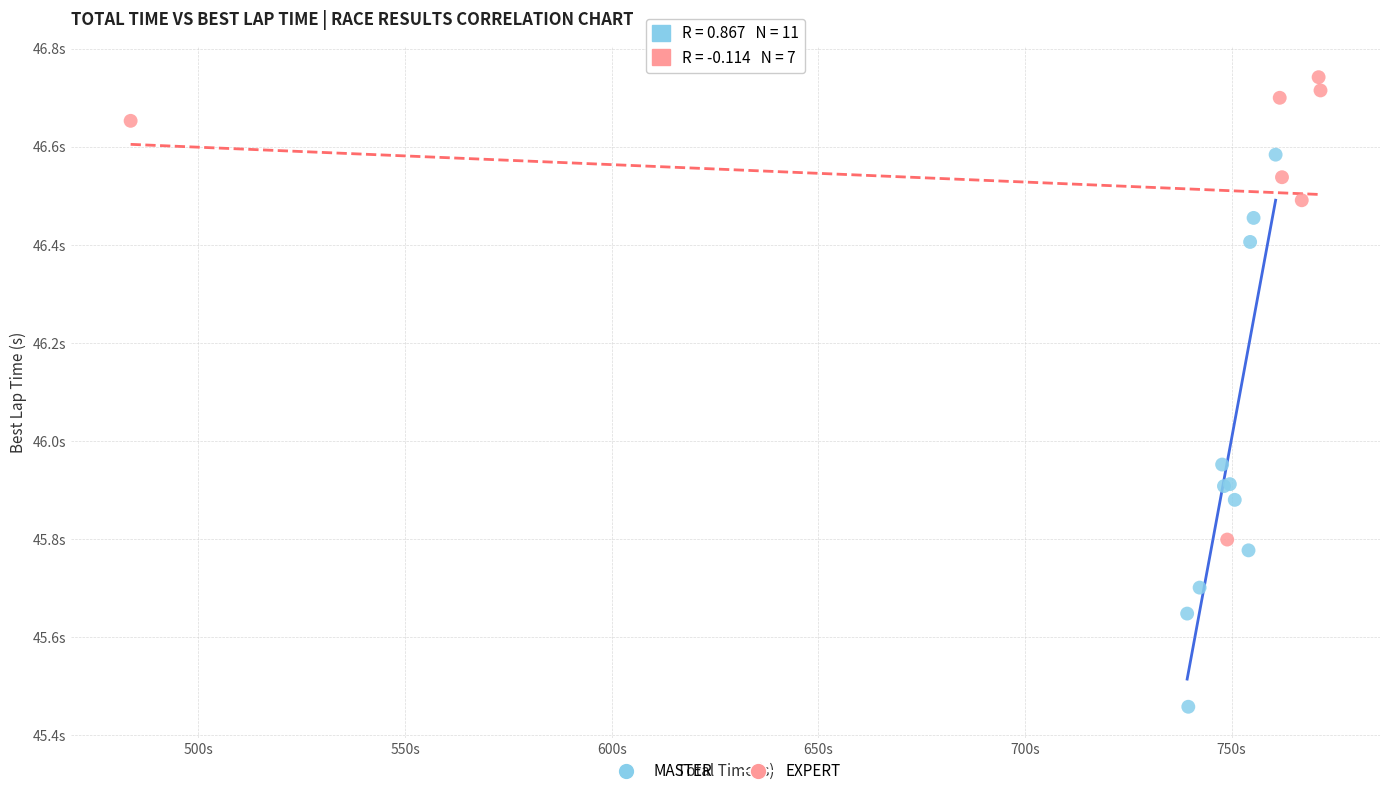

What are all the series names shown in the legend?

MASTER, EXPERT